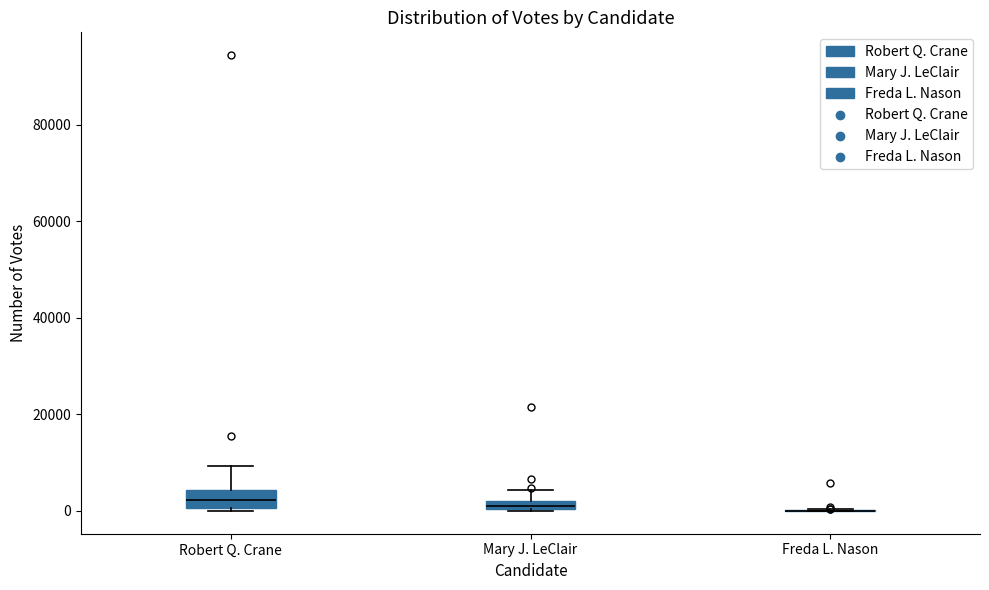

Where does the upper whisker of the box for Mary J. LeClair end on the y-axis? The values are not printed on the chart, so give them approximately, as read against the axis.

4000